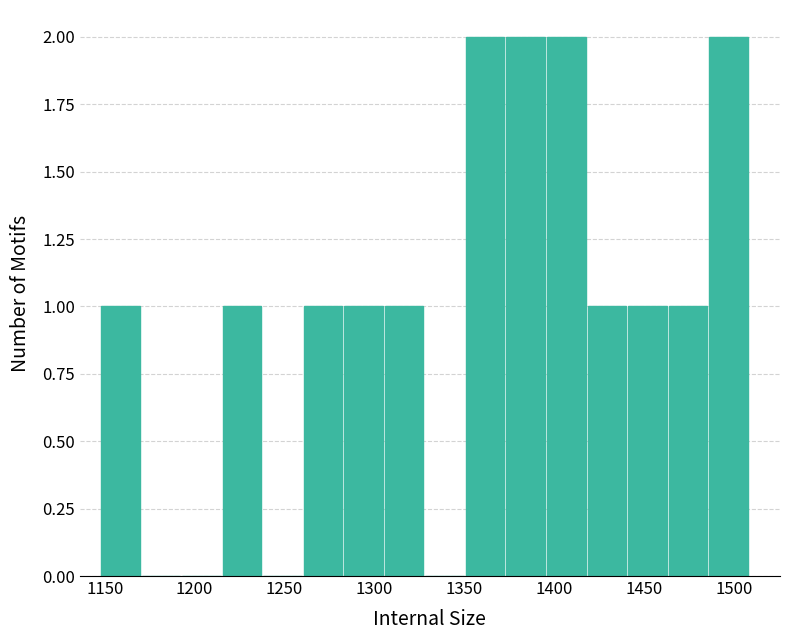

Reading left to right, transcribe this chart: for each bar, give the range it covers on the x-axis and its height. Neither the bar edges nor the heights are printed on the chart, so give them approximately, as read against the axes.

1145 to 1170: 1
1170 to 1195: 0
1195 to 1215: 0
1215 to 1240: 1
1240 to 1260: 0
1260 to 1285: 1
1285 to 1305: 1
1305 to 1330: 1
1330 to 1350: 0
1350 to 1375: 2
1375 to 1395: 2
1395 to 1420: 2
1420 to 1440: 1
1440 to 1465: 1
1465 to 1485: 1
1485 to 1510: 2